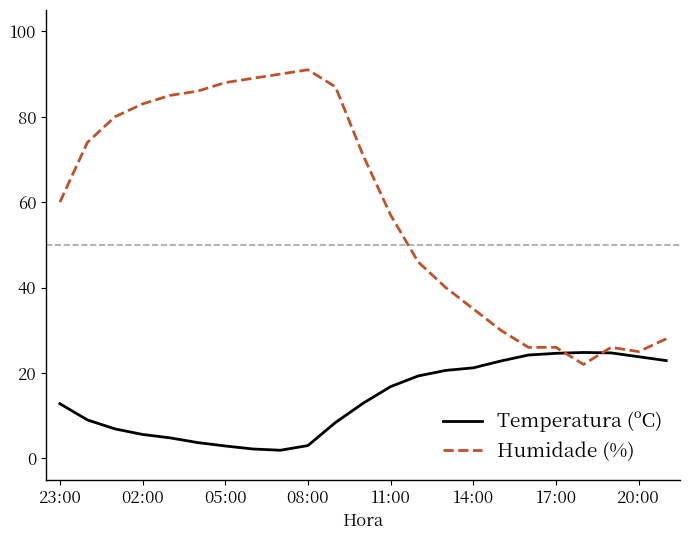

Which series has the largest total across all categories?

Humidade (%)